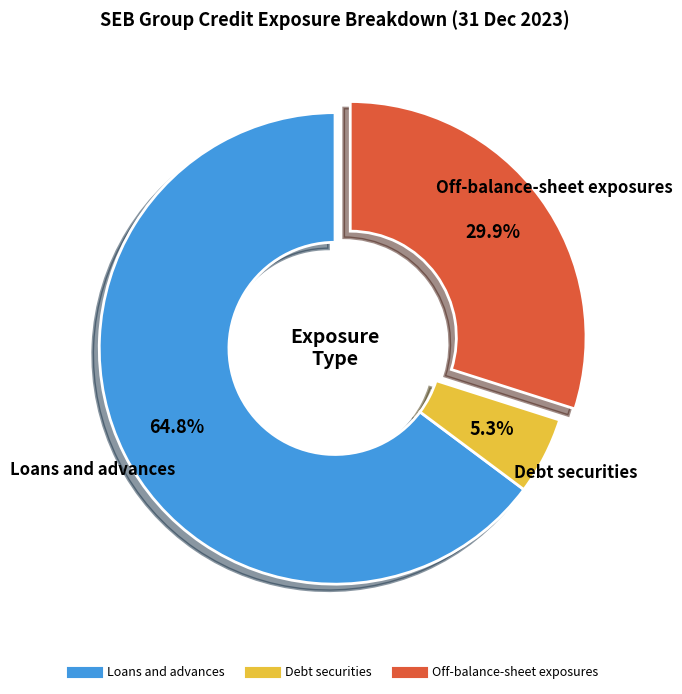

What is the ratio of the value at Loans and advances to the value at Debt securities?

12.2